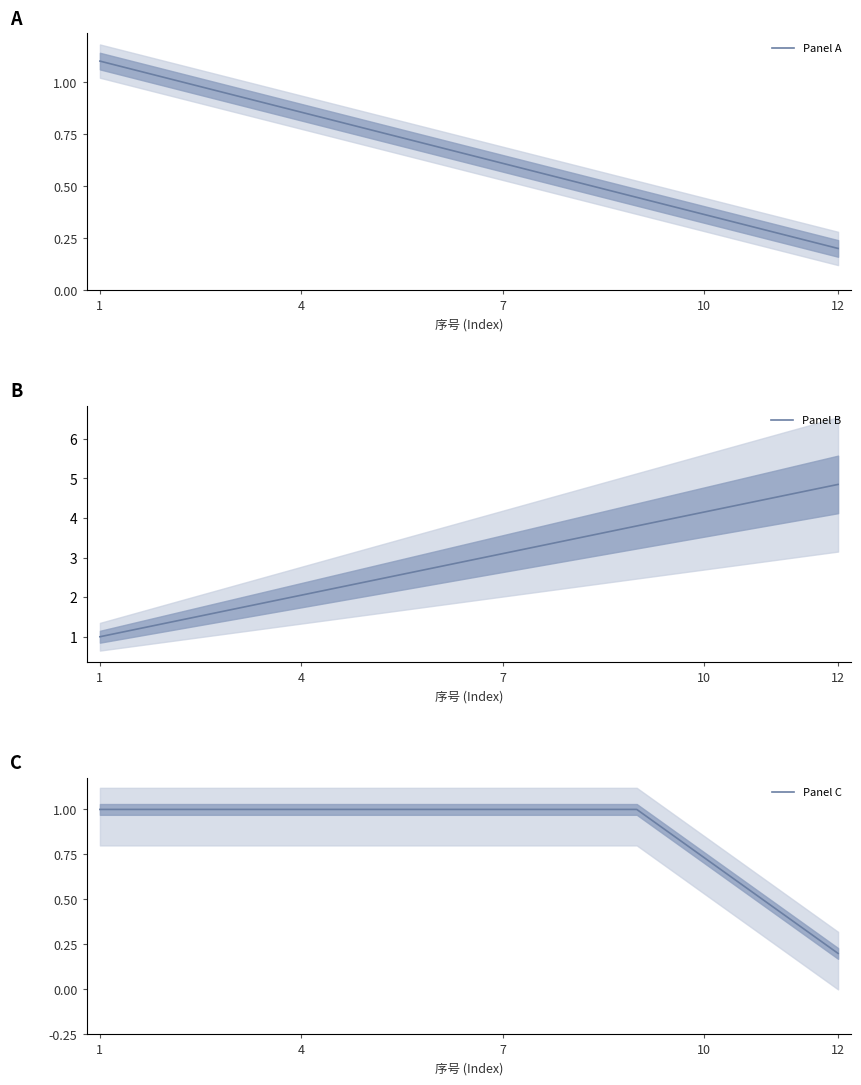

The value of Panel A at 1 is 1.1. True or false?

True